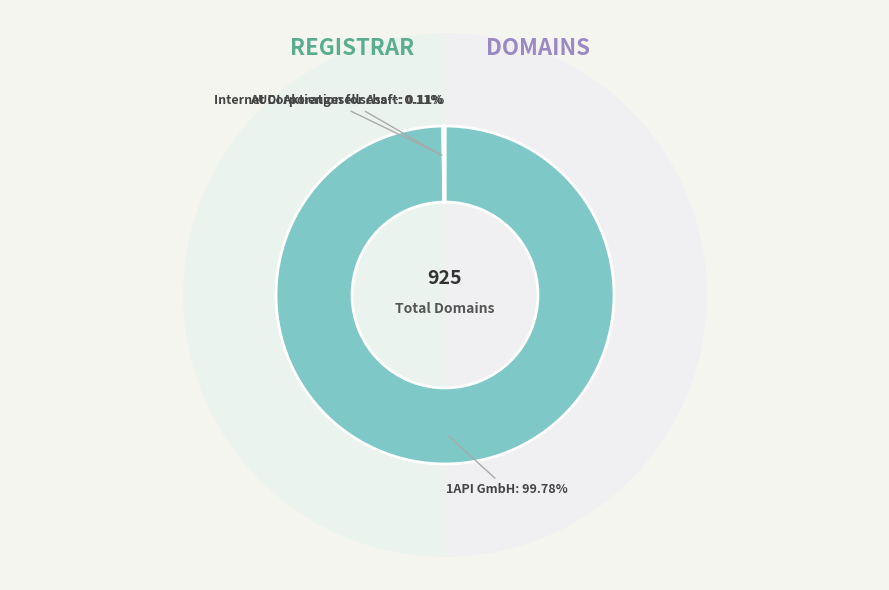

What portion of the pie excludes 1API GmbH?

0.2%